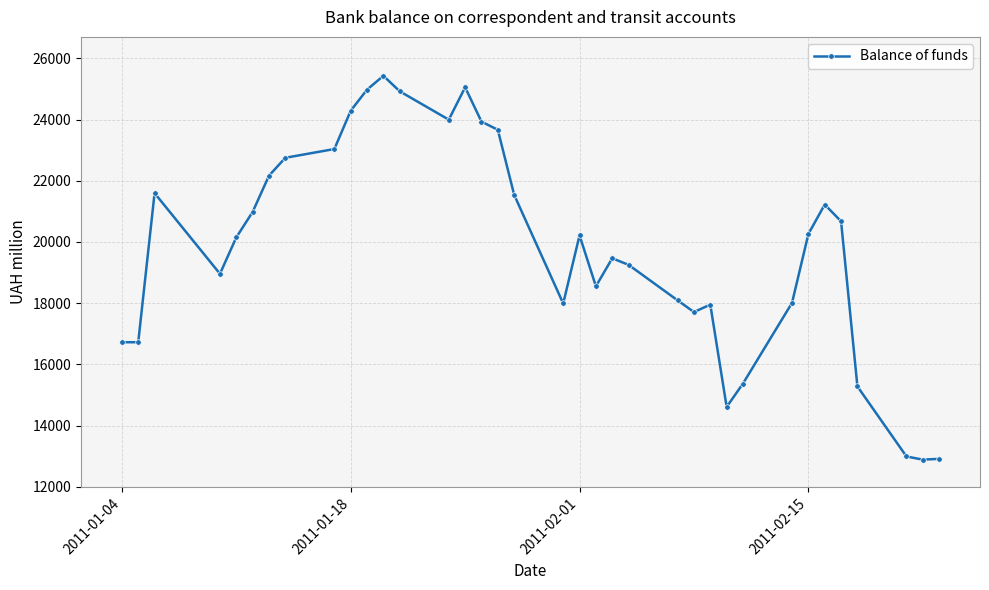

What is the sum of all values?

714371.3